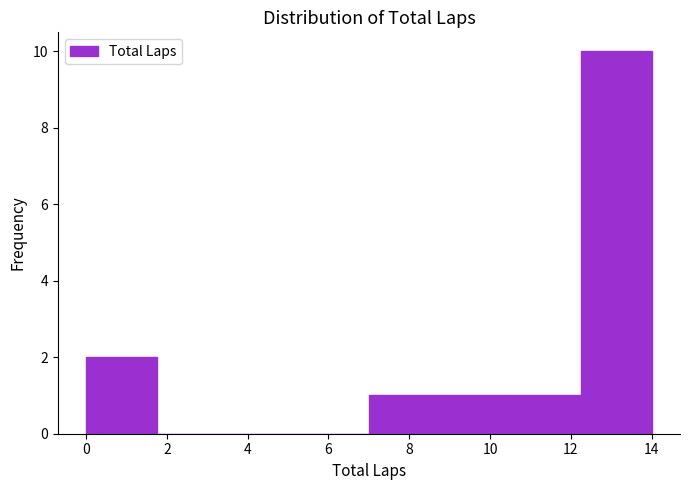

Reading left to right, transcribe this chart: for each bar, give the range it covers on the x-axis and its height. Neither the bar edges nor the heights are printed on the chart, so give them approximately, as read against the axes.

0.00 to 1.75: 2
1.75 to 3.50: 0
3.50 to 5.25: 0
5.25 to 7.00: 0
7.00 to 8.75: 1
8.75 to 10.50: 1
10.50 to 12.25: 1
12.25 to 14.00: 10